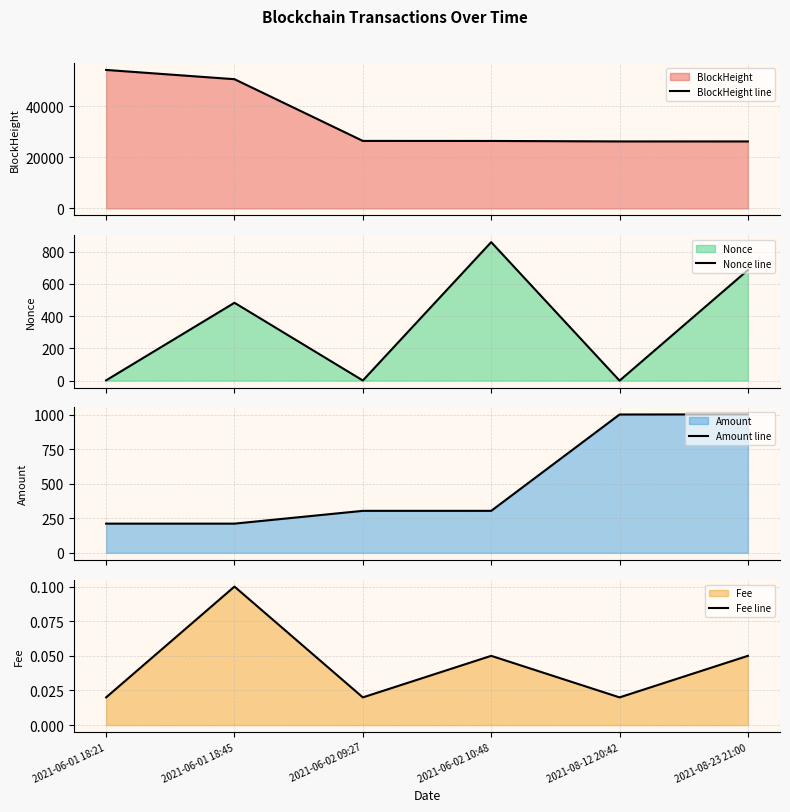

Reading left to right, list all the values displayed in this chart.

BlockHeight line: 2021-06-01 18:21=54272.0	2021-06-01 18:45=50639.0	2021-06-02 09:27=26457.0	2021-06-02 10:48=26441.0	2021-08-12 20:42=26257.0	2021-08-23 21:00=26251.0
Nonce line: 2021-06-01 18:21=2.0	2021-06-01 18:45=483.0	2021-06-02 09:27=1.0	2021-06-02 10:48=859.0	2021-08-12 20:42=0.0	2021-08-23 21:00=686.0
Amount line: 2021-06-01 18:21=211.3	2021-06-01 18:45=211.3	2021-06-02 09:27=303.7	2021-06-02 10:48=303.7	2021-08-12 20:42=1000.0	2021-08-23 21:00=1001.0
Fee line: 2021-06-01 18:21=0.0	2021-06-01 18:45=0.1	2021-06-02 09:27=0.0	2021-06-02 10:48=0.1	2021-08-12 20:42=0.0	2021-08-23 21:00=0.1